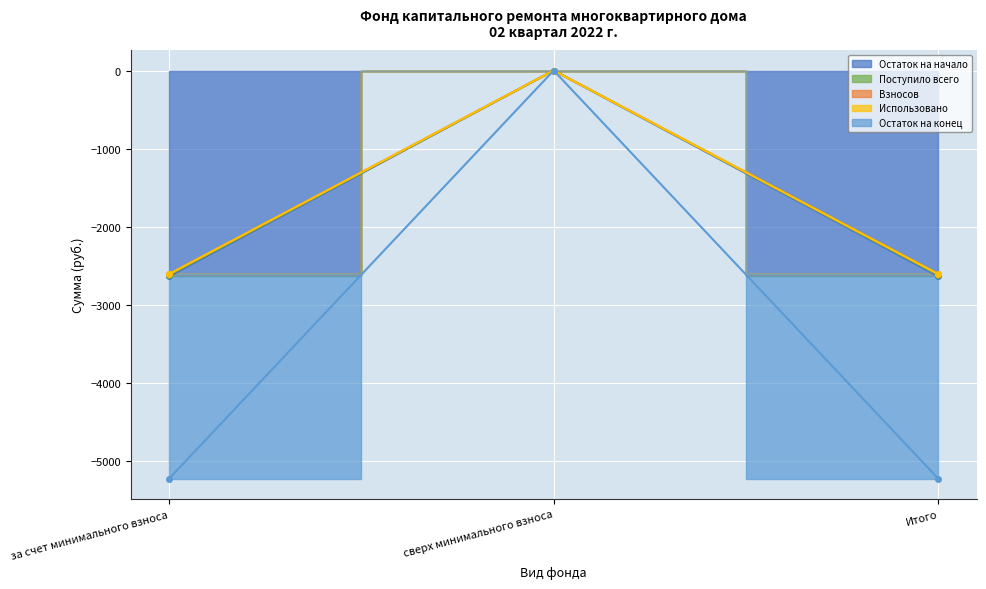

Between за счет минимального взноса and Итого, which series saw the biggest shift?

Остаток на начало